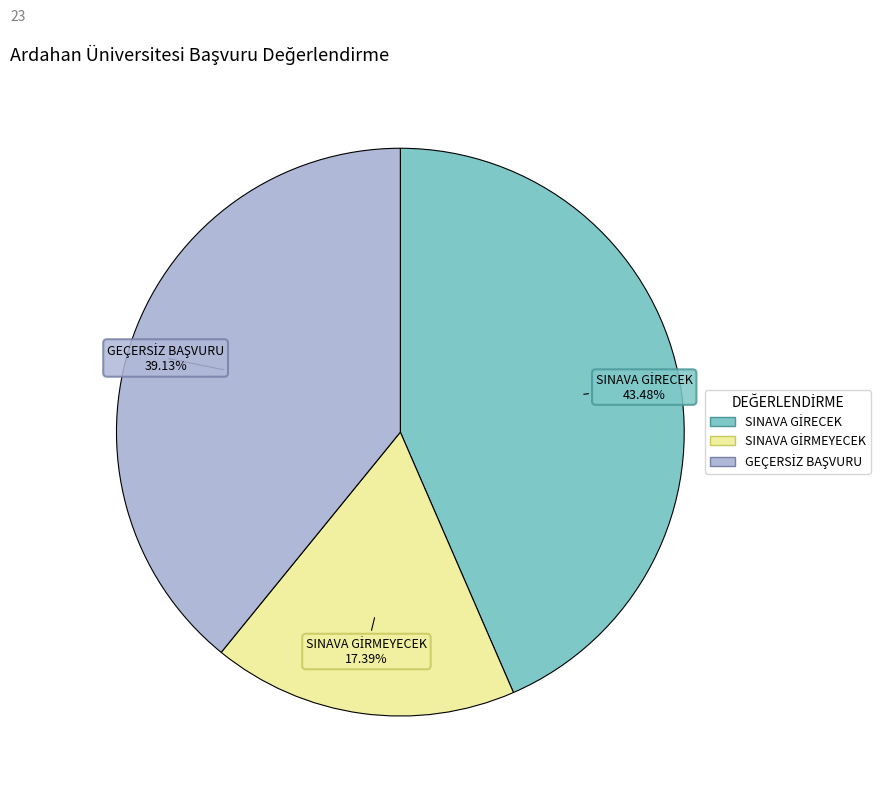

How many segments does this pie chart have?

3